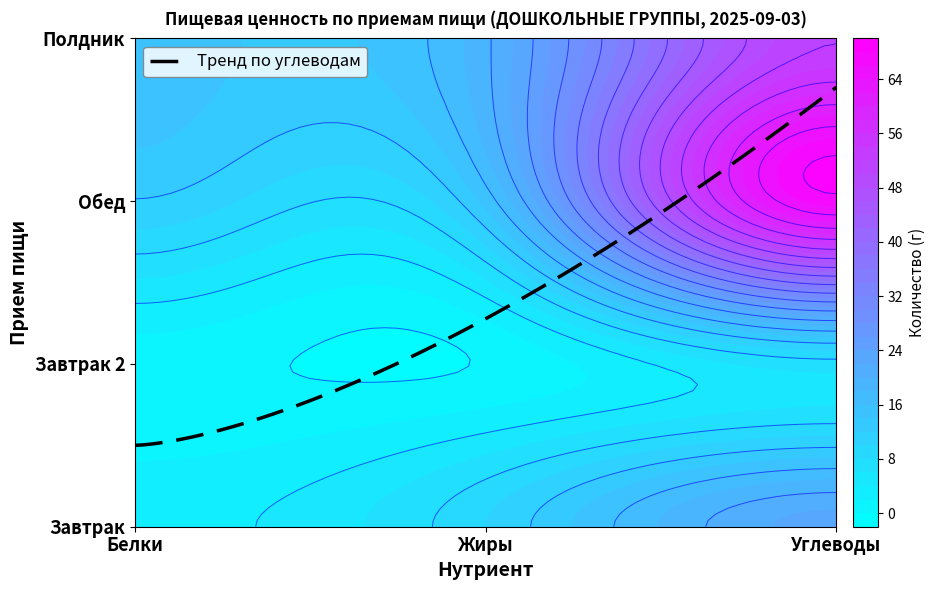

How many values in the Обед series exceed 14?

2